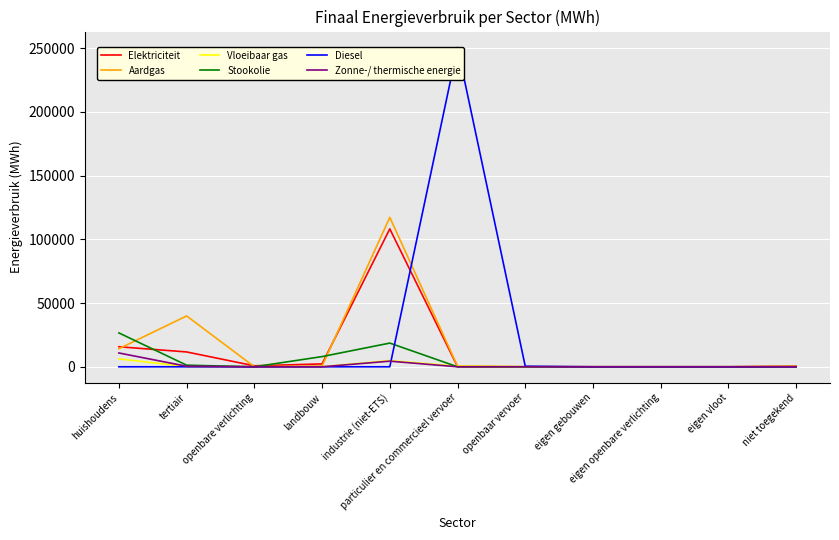

True or false: Aardgas and Vloeibaar gas cross at least once.

False